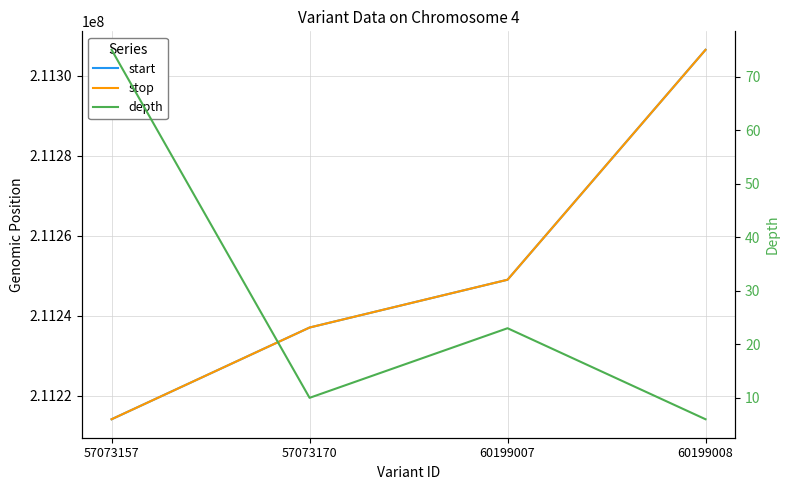

Is the value of stop at 57073170 greater than the value of start at 60199008?

No